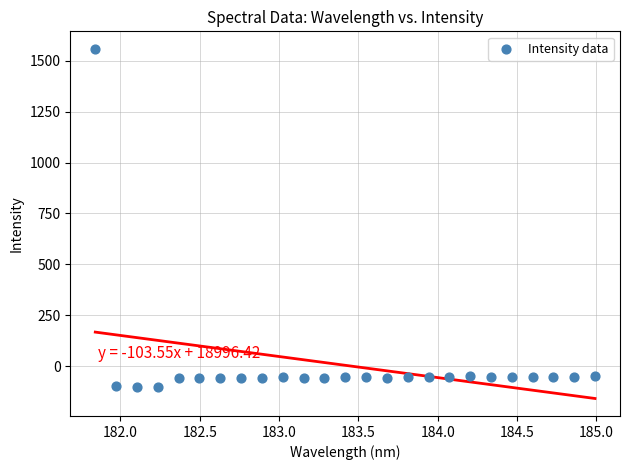

What is the range of Y values (max minus min)?

1663.2